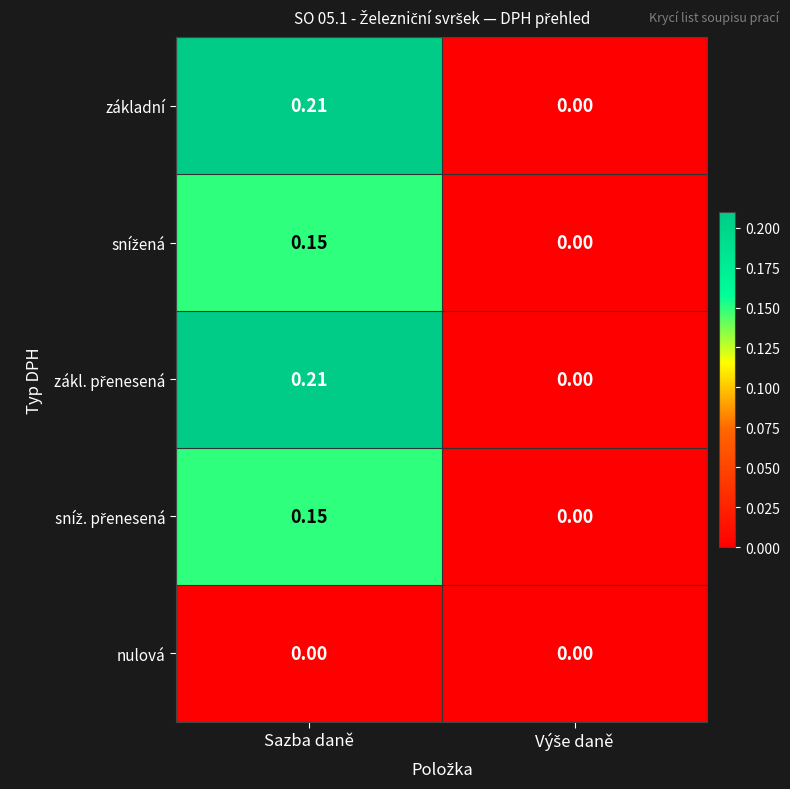

How many categories are shown in the chart?

2